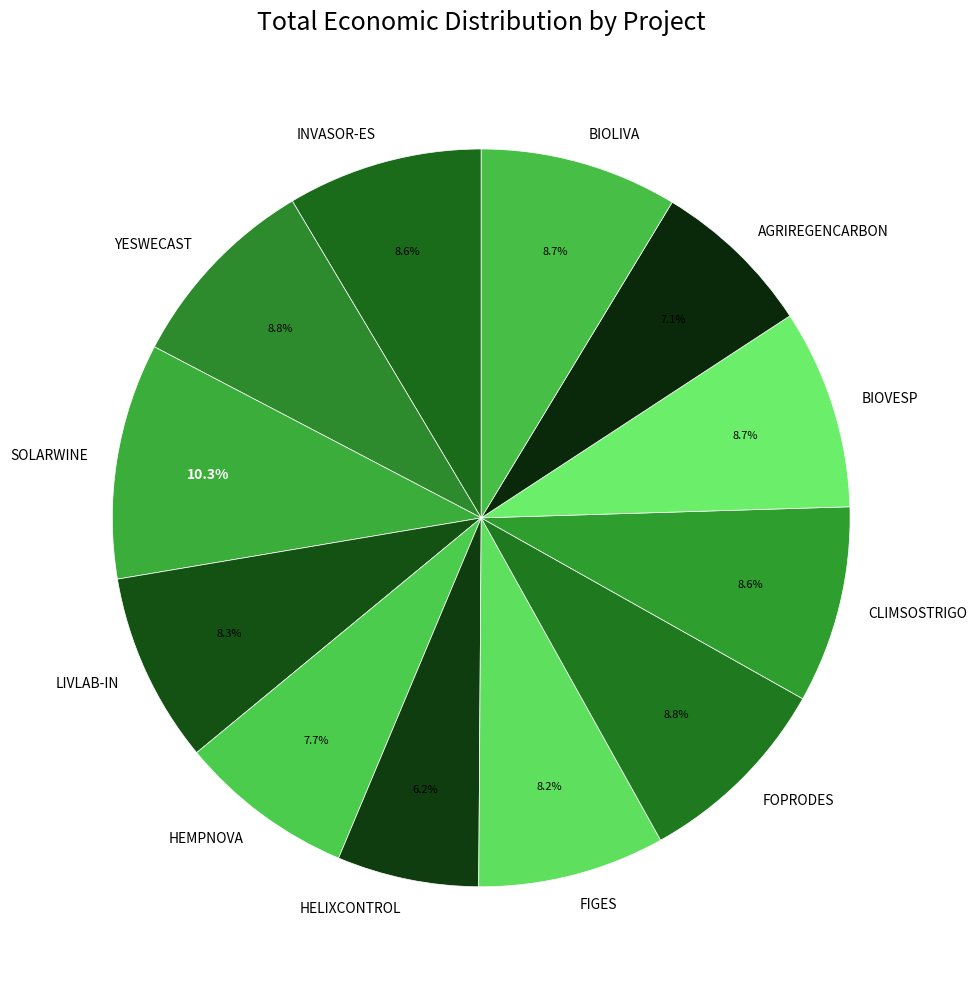

Approximately how many times larger is the value at AGRIREGENCARBON compared to BIOVESP?

0.8